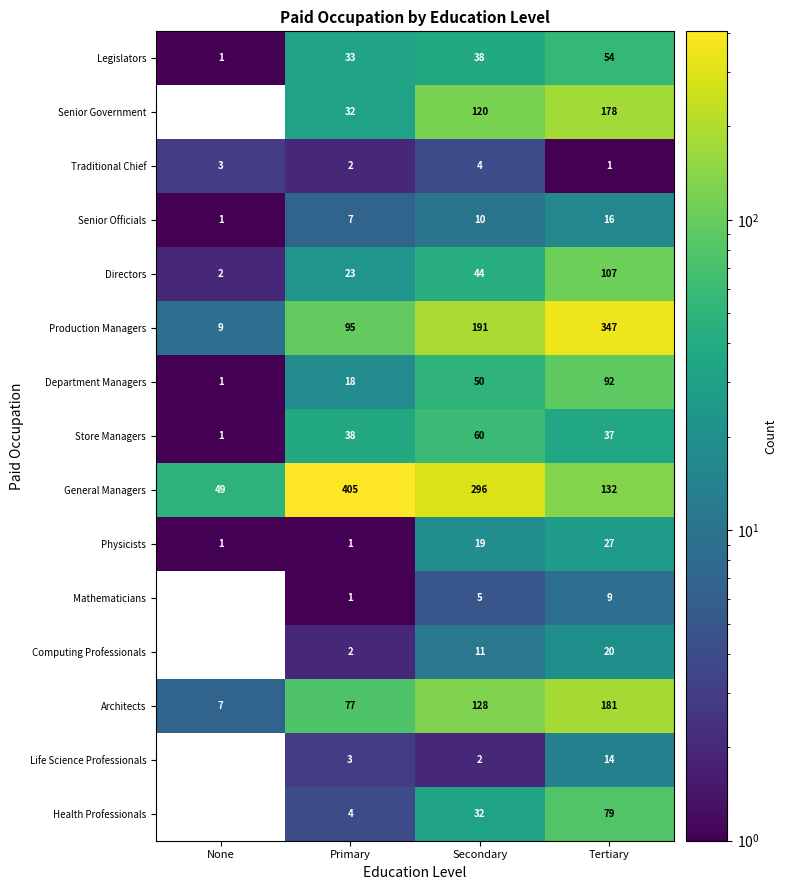

What is the total value across all series at Primary?

741